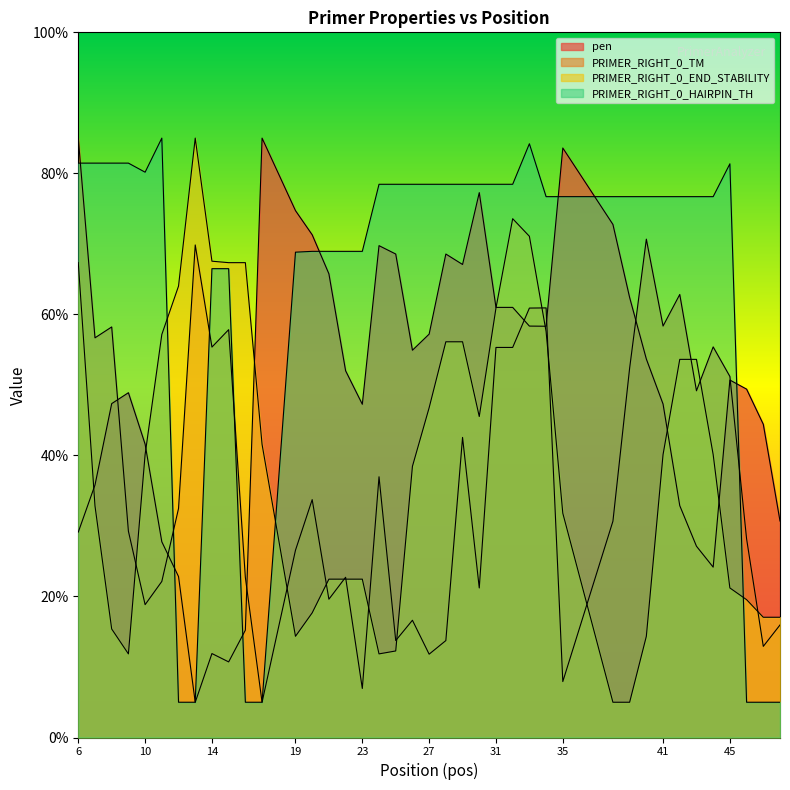

True or false: PRIMER_RIGHT_0_END_STABILITY has more than 2 points higher than both neighbors.

False